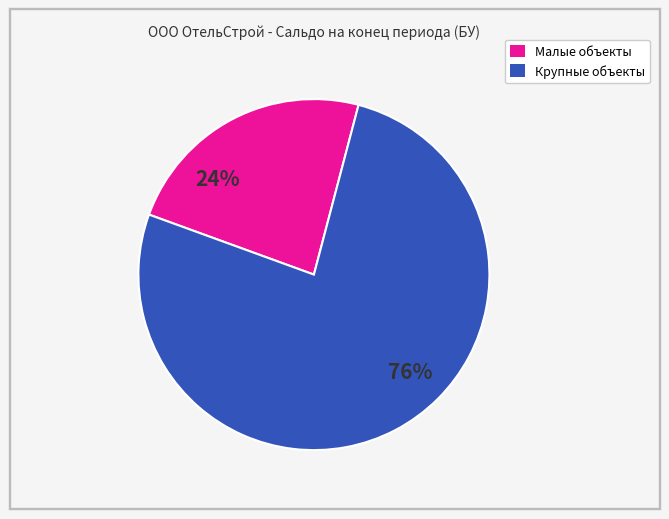

How many segments does this pie chart have?

2